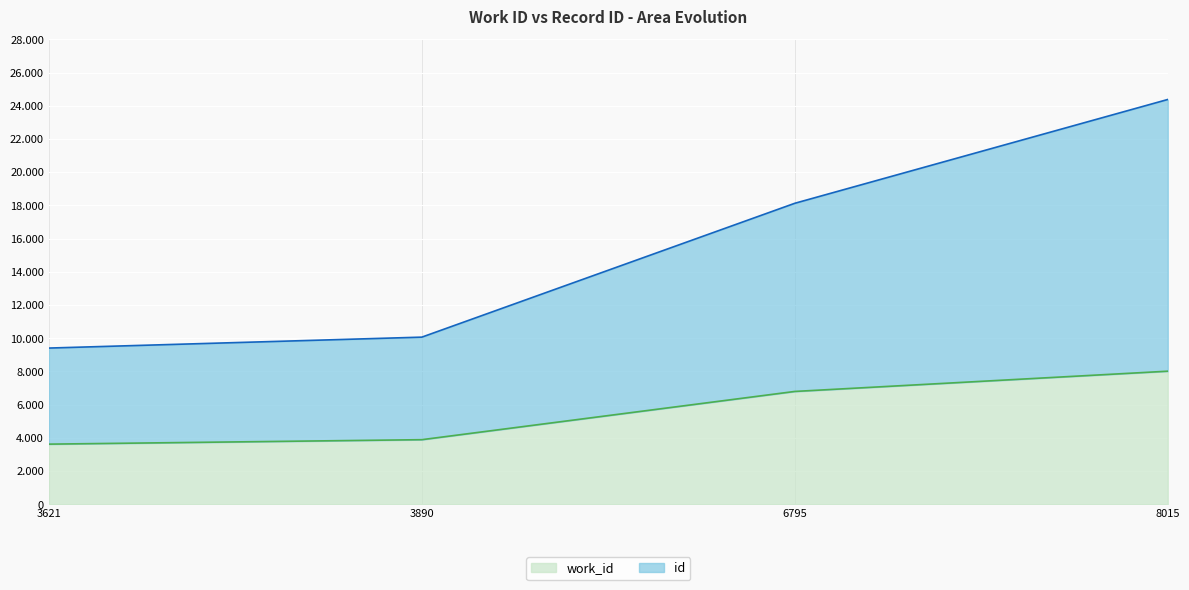

How many series are shown in this chart?

2